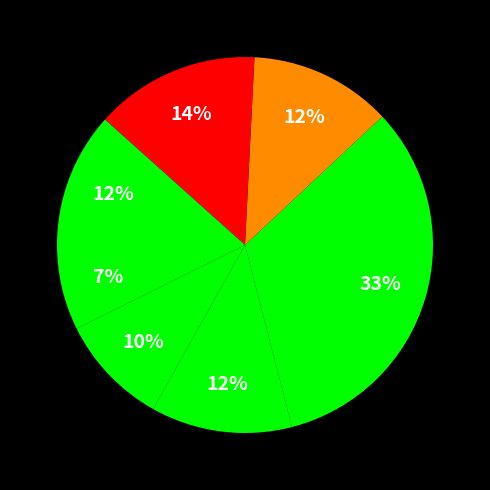

To the nearest percent, what is the average slice percentage?

14%